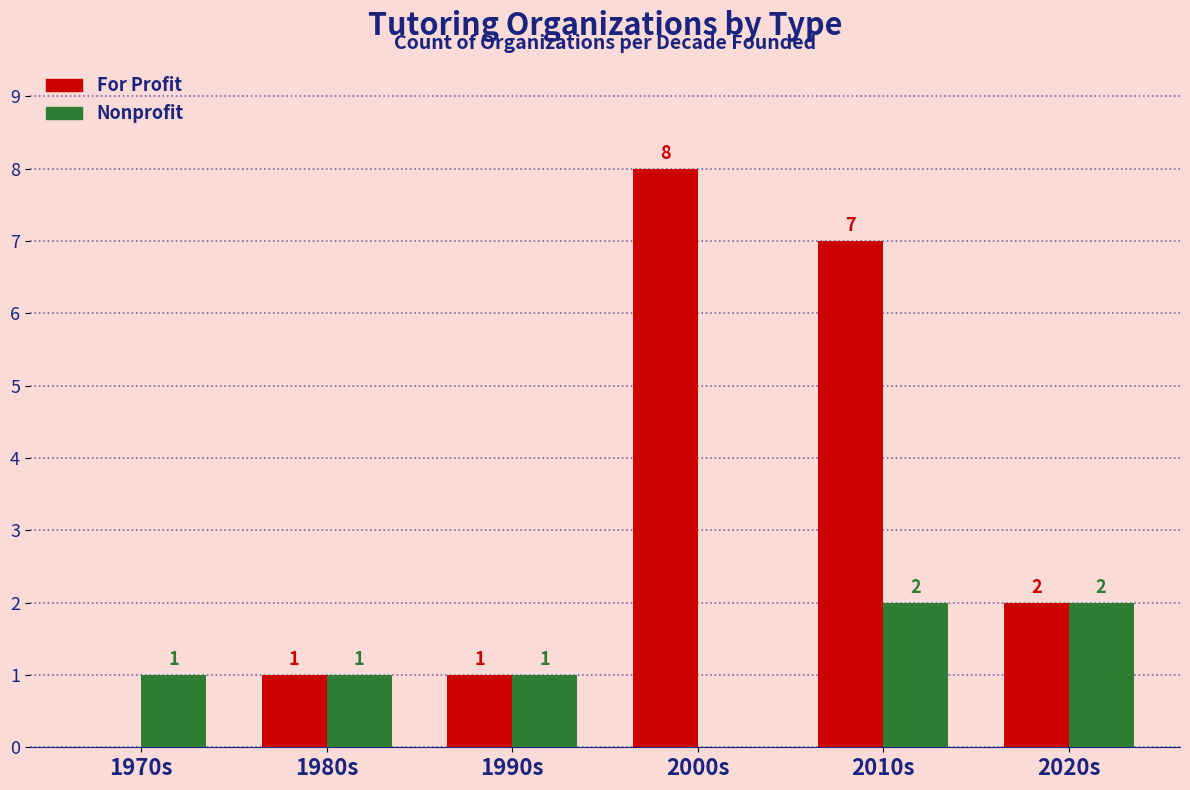

What is the difference between the Nonprofit values at 1970s and 2000s?

1